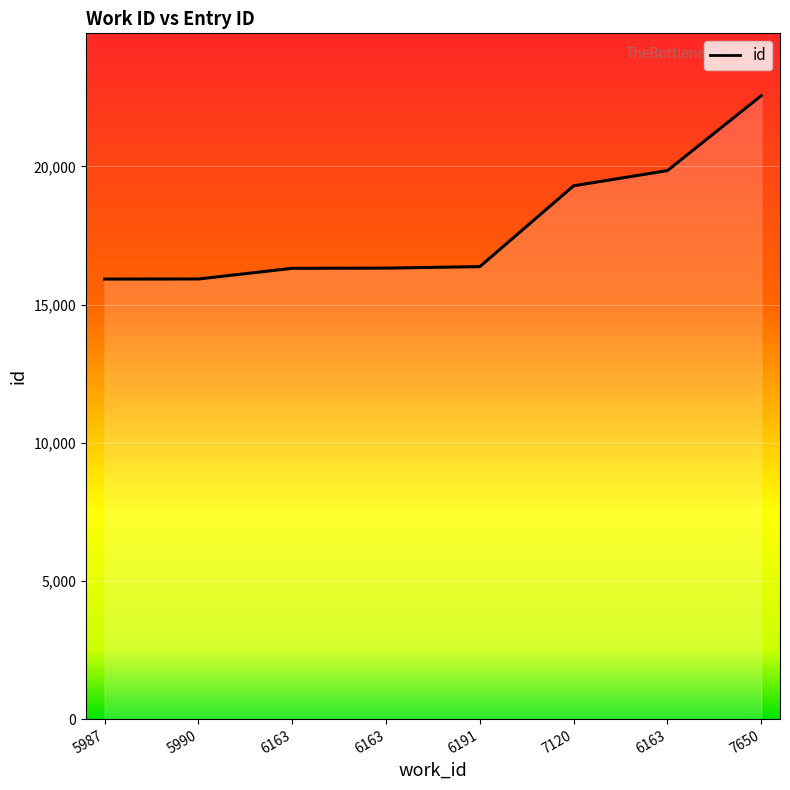

Reading left to right, transcribe all the data shown in this chart.

15922	15925	16311	16318	16372	19297	19847	22558